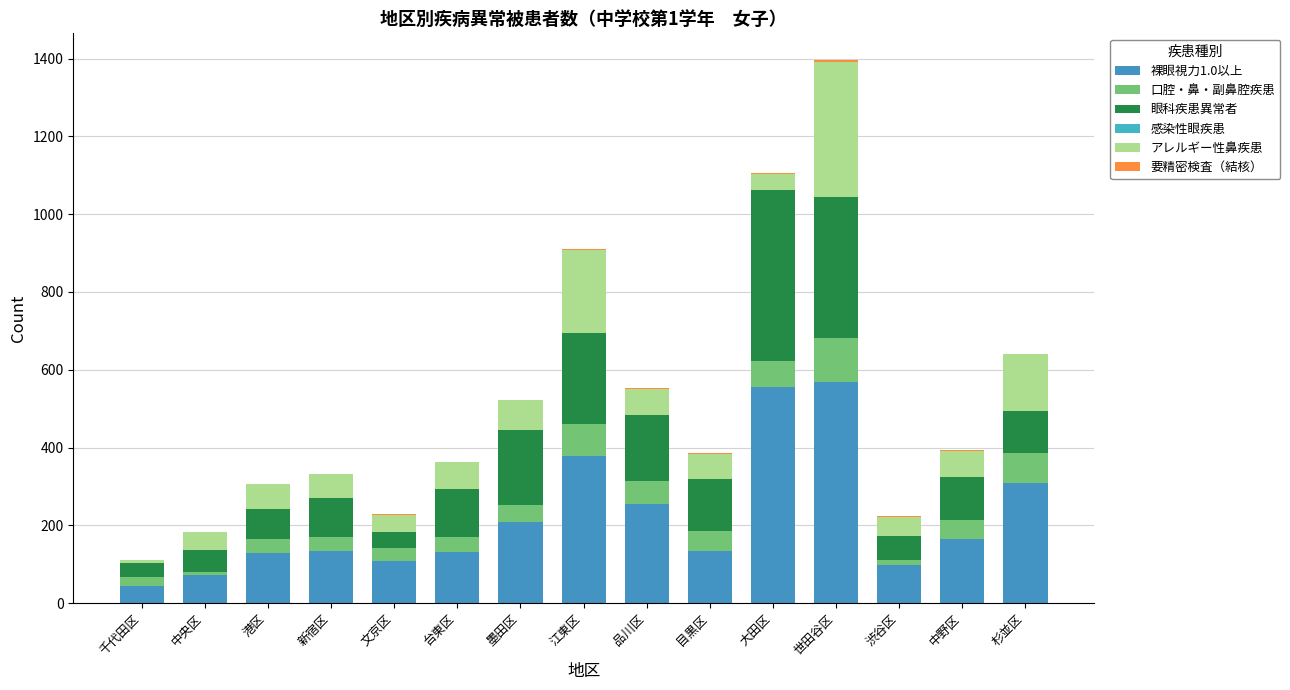

How many categories are shown in the chart?

15